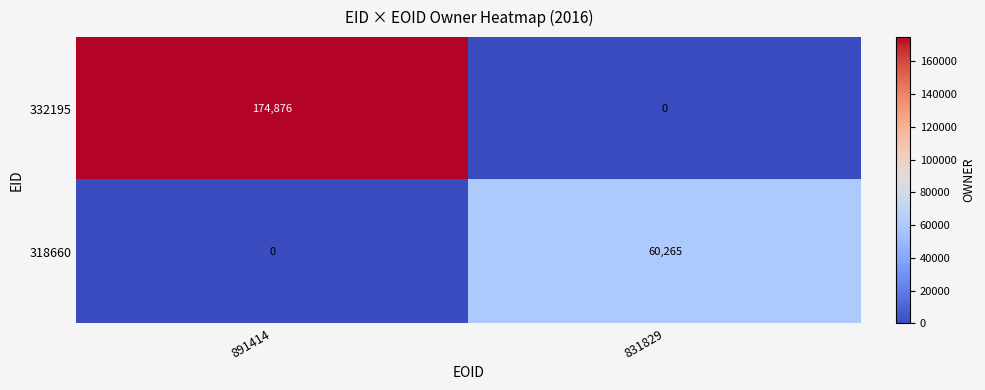

Where is 318660 nearest to the value 30132?

891414